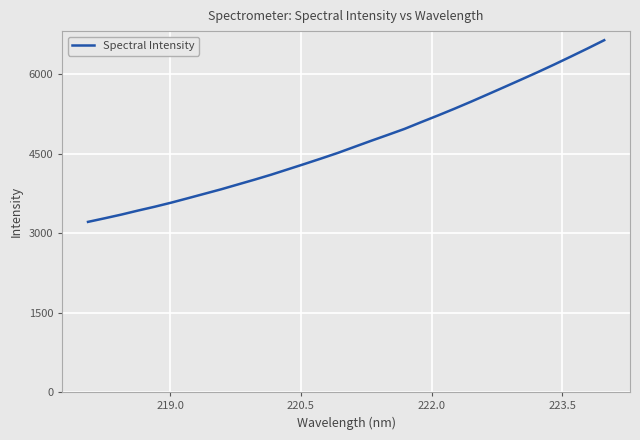

What is the minimum value shown in the chart?

3216.1